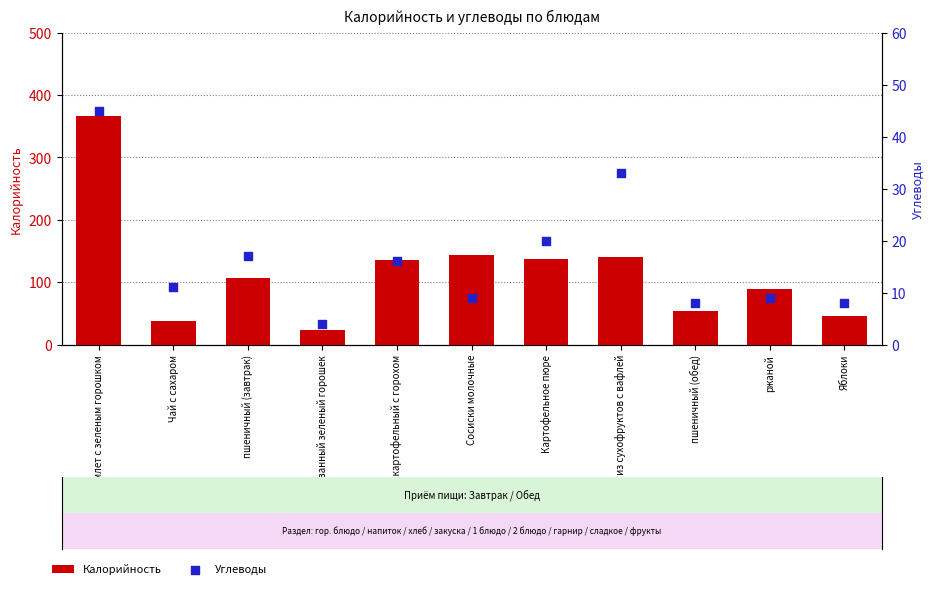

Which series reaches the minimum Y coordinate?

Углеводы